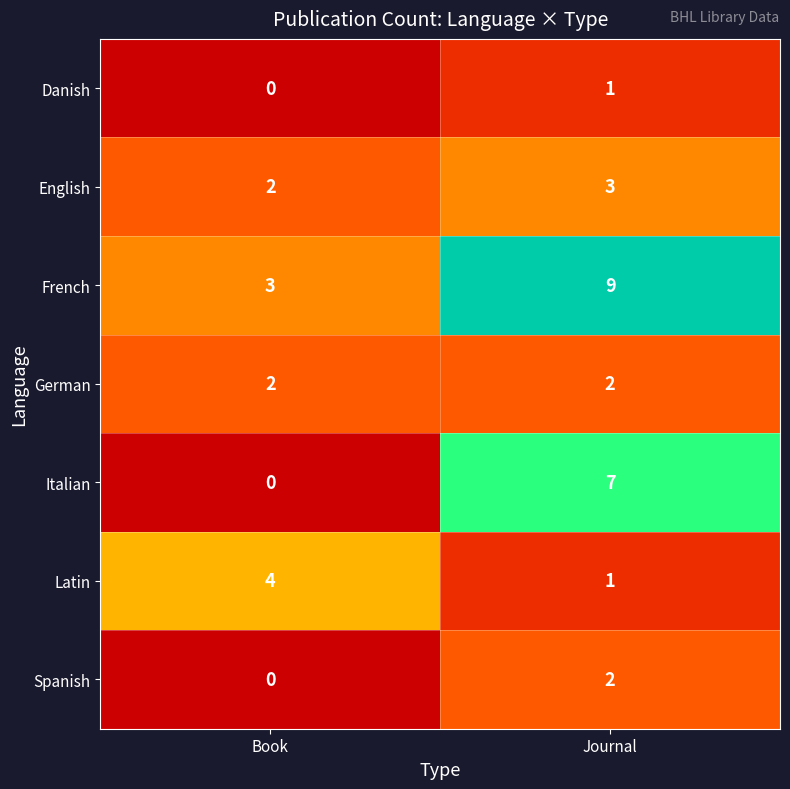

Reading left to right, list all the values displayed in this chart.

Danish: Book=0	Journal=1
English: Book=2	Journal=3
French: Book=3	Journal=9
German: Book=2	Journal=2
Italian: Book=0	Journal=7
Latin: Book=4	Journal=1
Spanish: Book=0	Journal=2